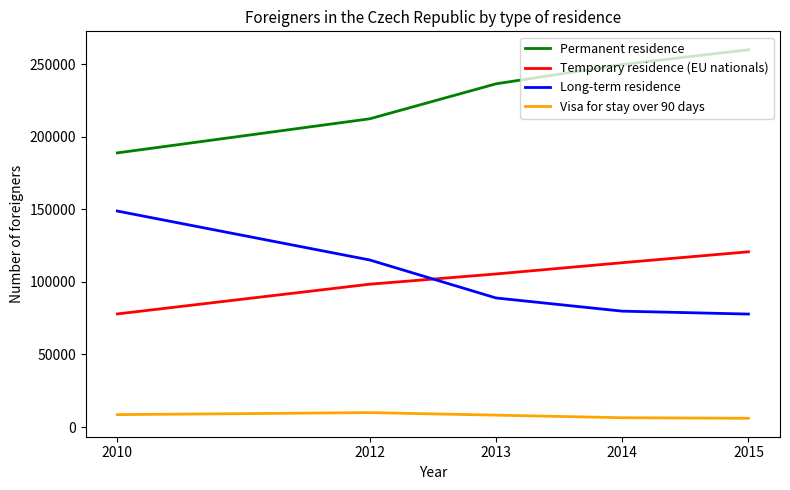

What is the highest value of the Long-term residence series?

148856